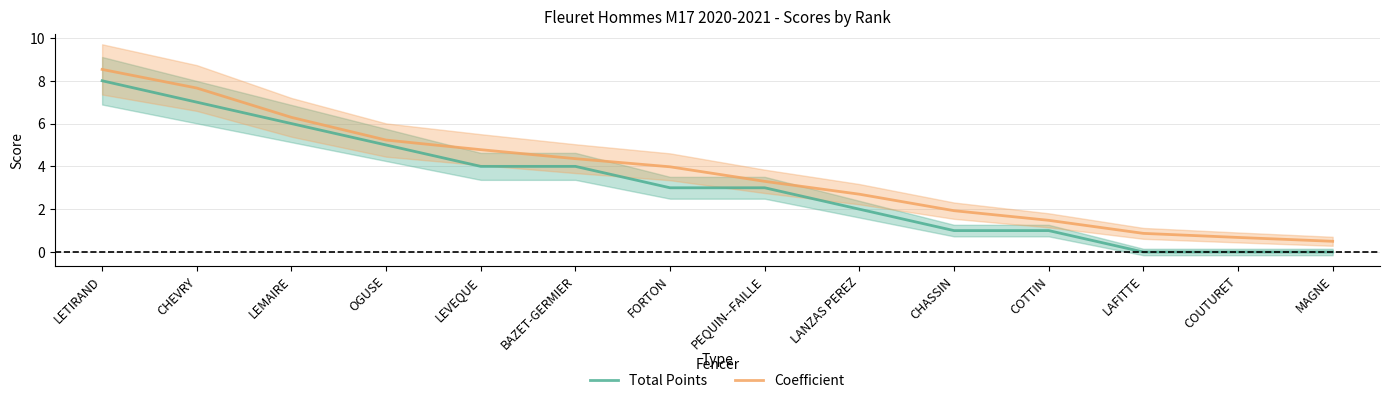

How many distinct data groups are displayed?

2